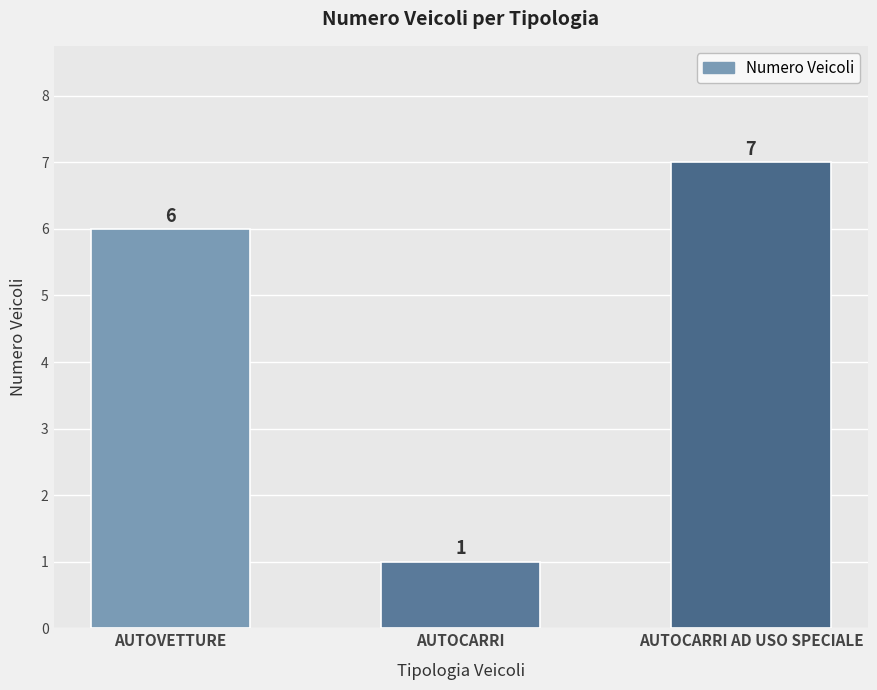

What is the change in value from AUTOCARRI to AUTOCARRI AD USO SPECIALE?

+6